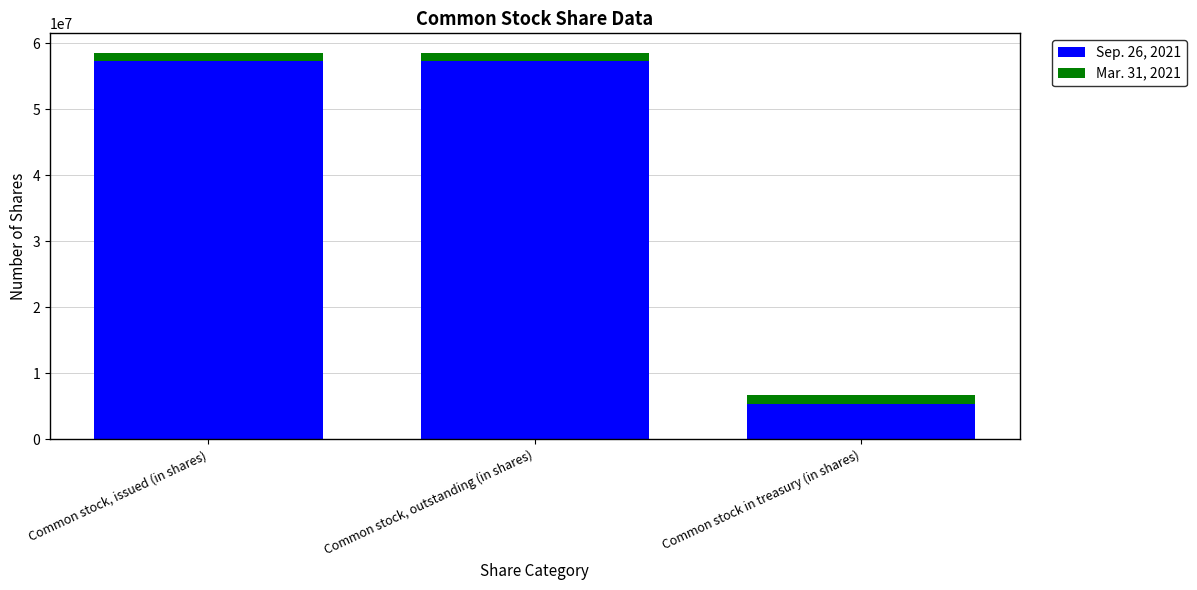

Count the number of categories in the chart.

3